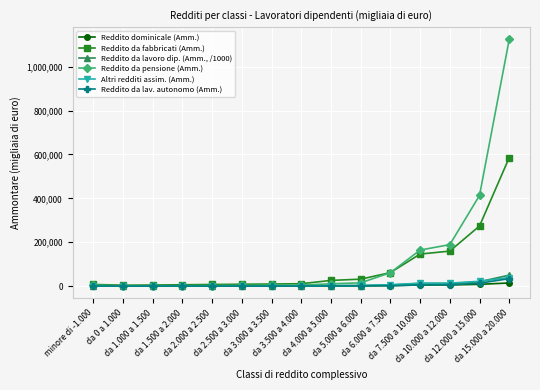

Does the chart display data point markers on the line(s)?

Yes